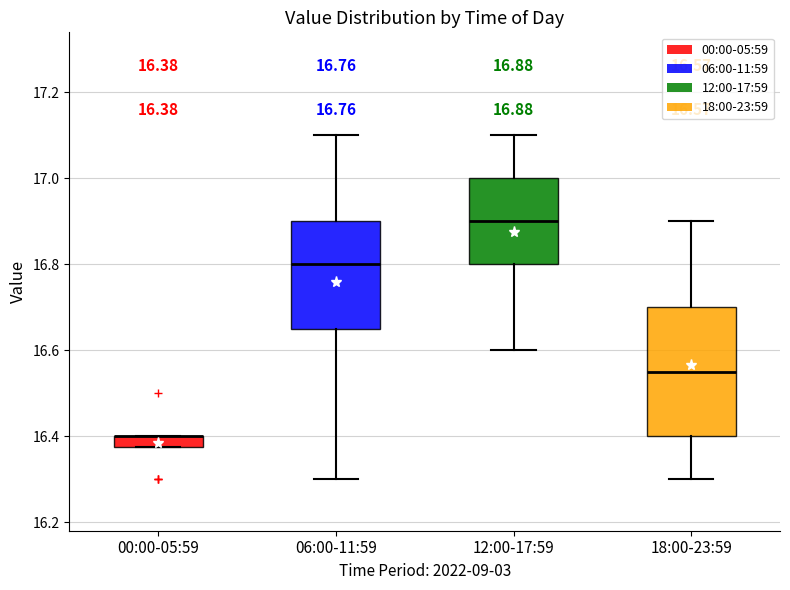

Comparing the boxes themselves (not the whiskers), which one is the tallest?

18:00-23:59